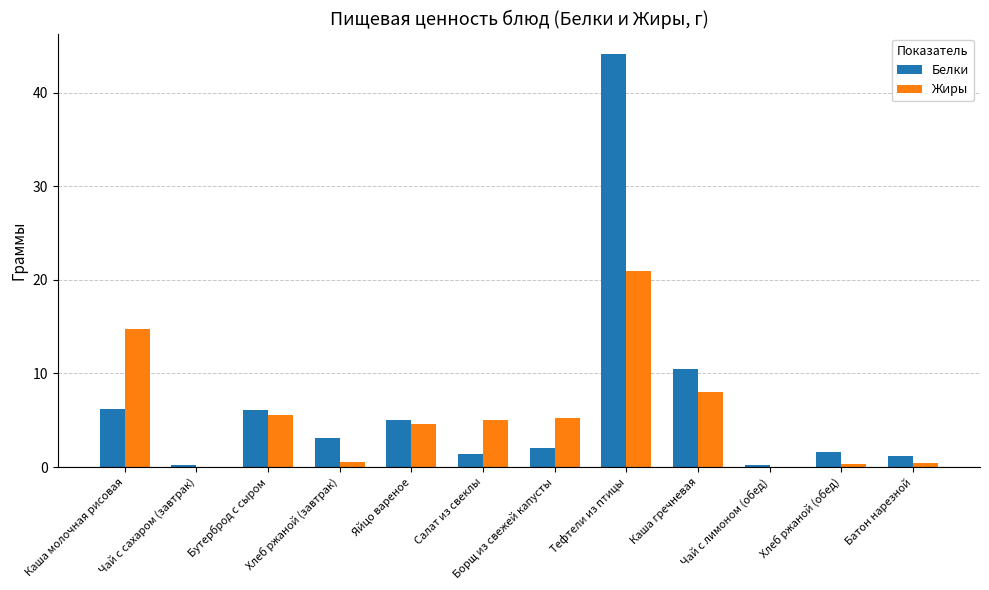

Which series has the widest spread of values?

Белки